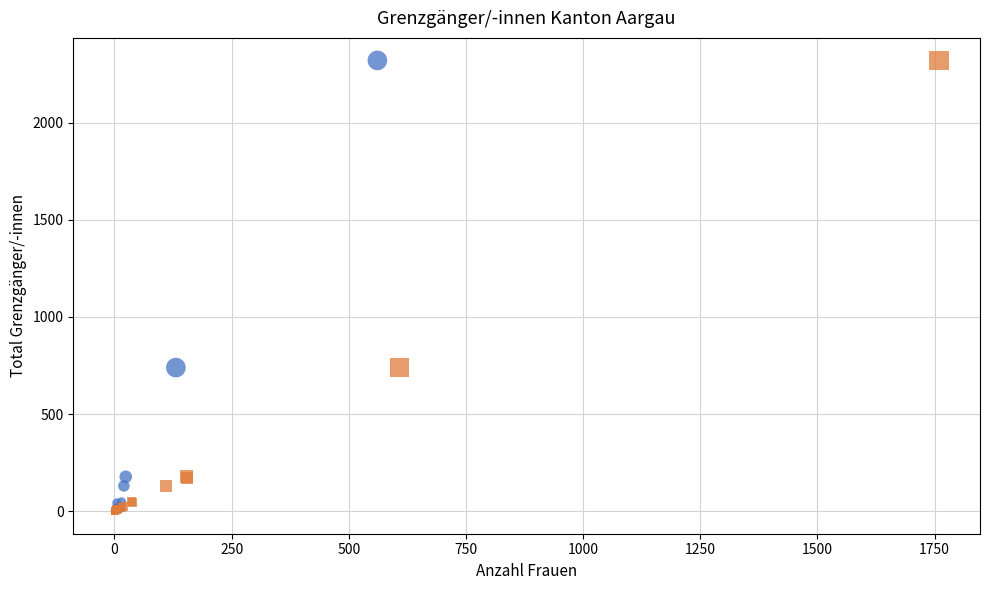

What are all the series names shown in the legend?

Frauen, Männer